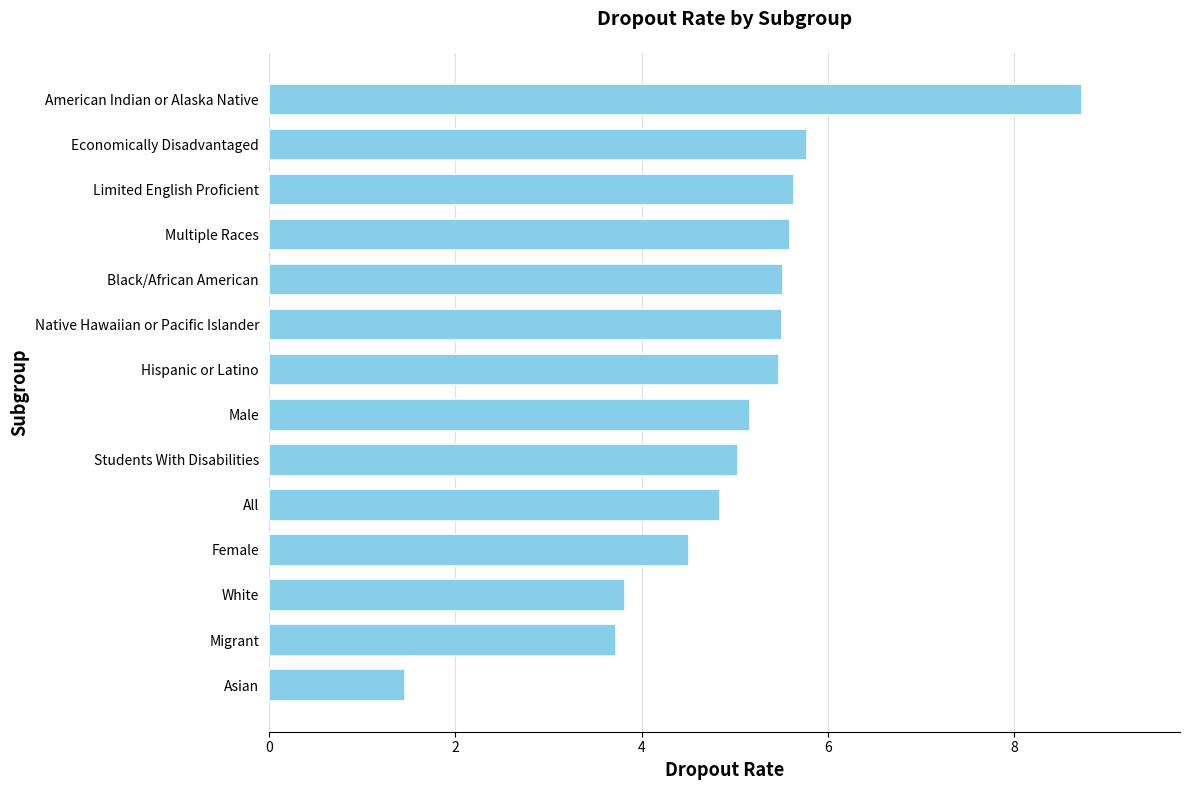

Approximately how many times larger is the value at Male compared to Native Hawaiian or Pacific Islander?

0.9